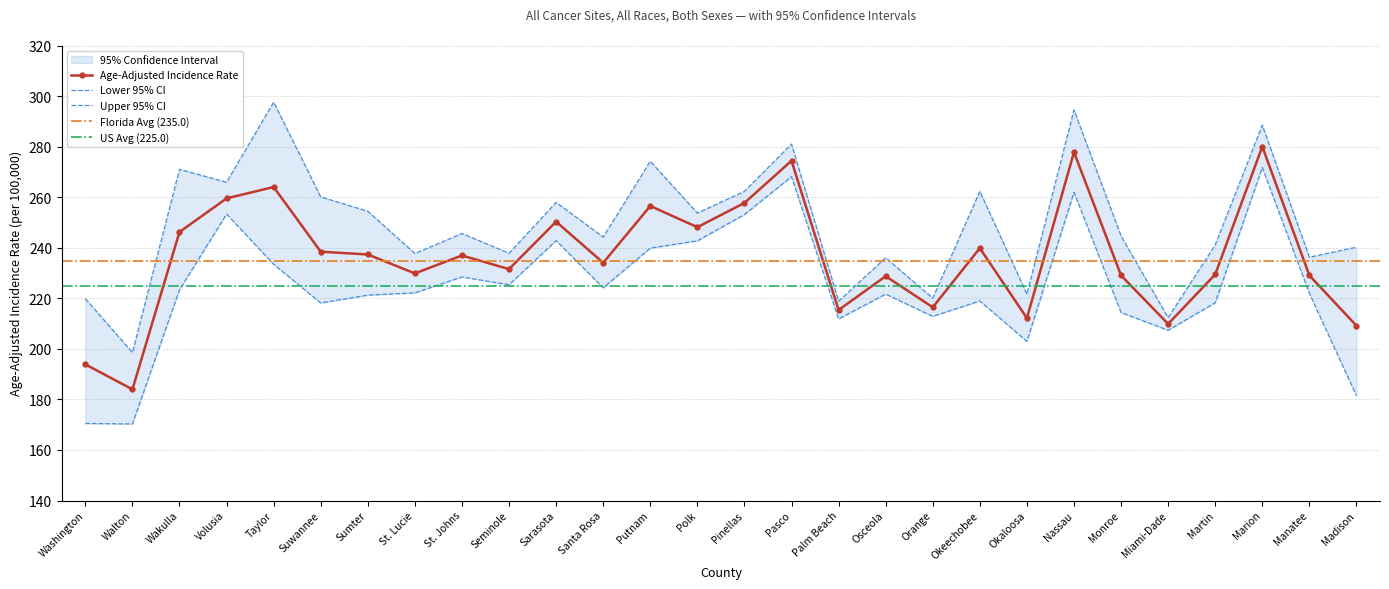

What is the difference between the second highest and second lowest values in the Age-Adjusted Rate series?

84.0